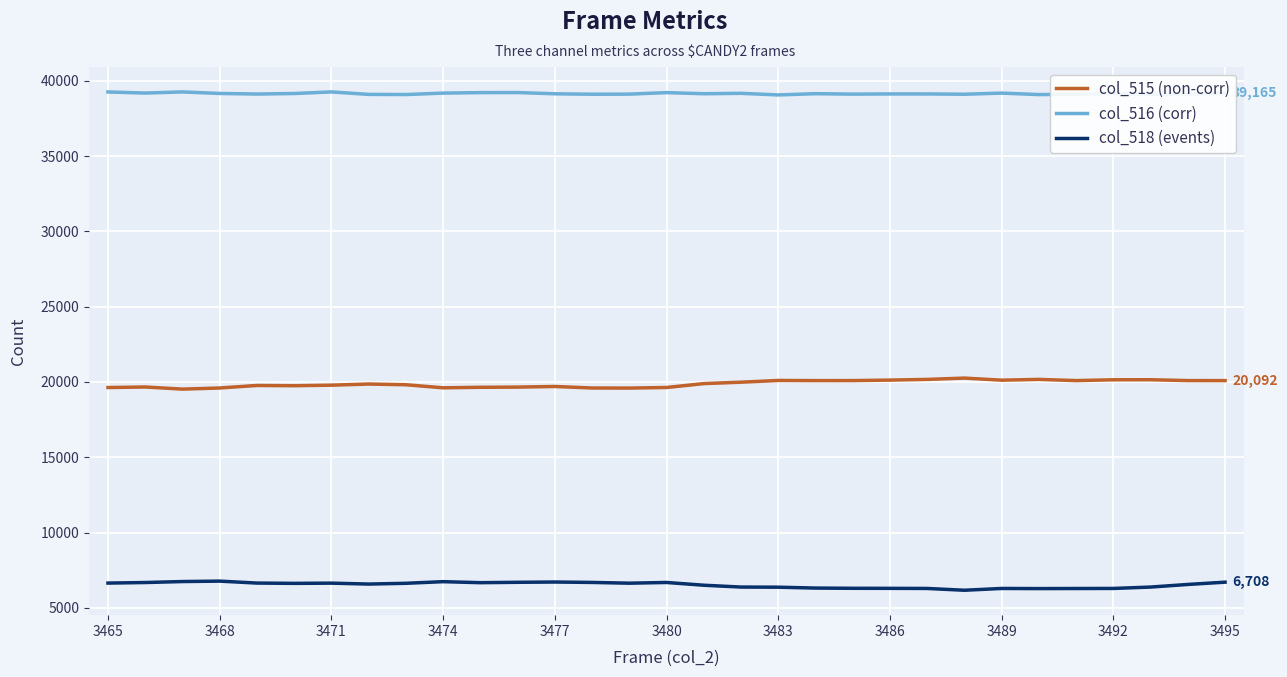

Rank the series by their maximum value, from lowest to highest.

col_518 (events), col_515 (non-corr), col_516 (corr)